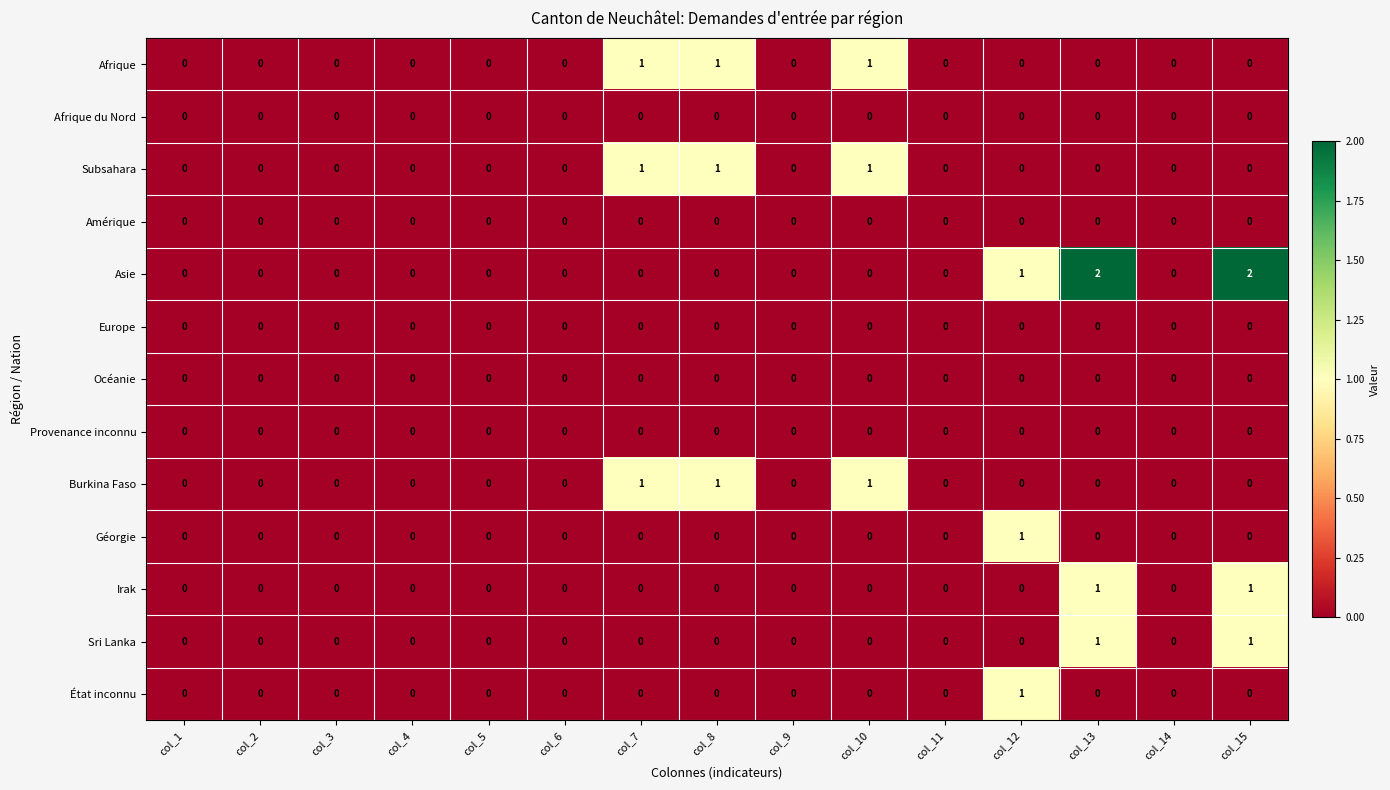

Which series has the largest range (max minus min)?

Asie